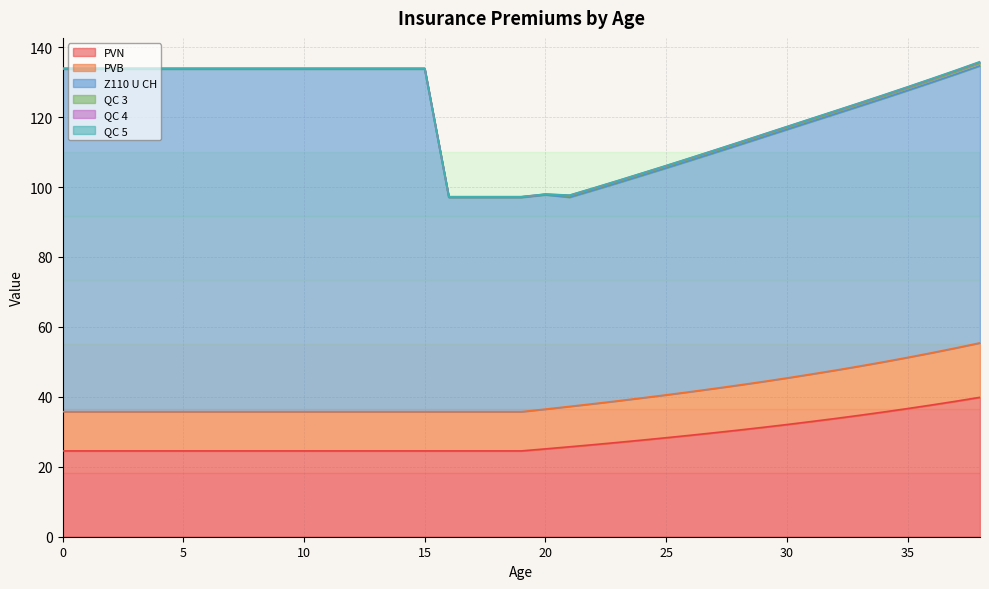

What is the lowest value of the PVB series?

11.2